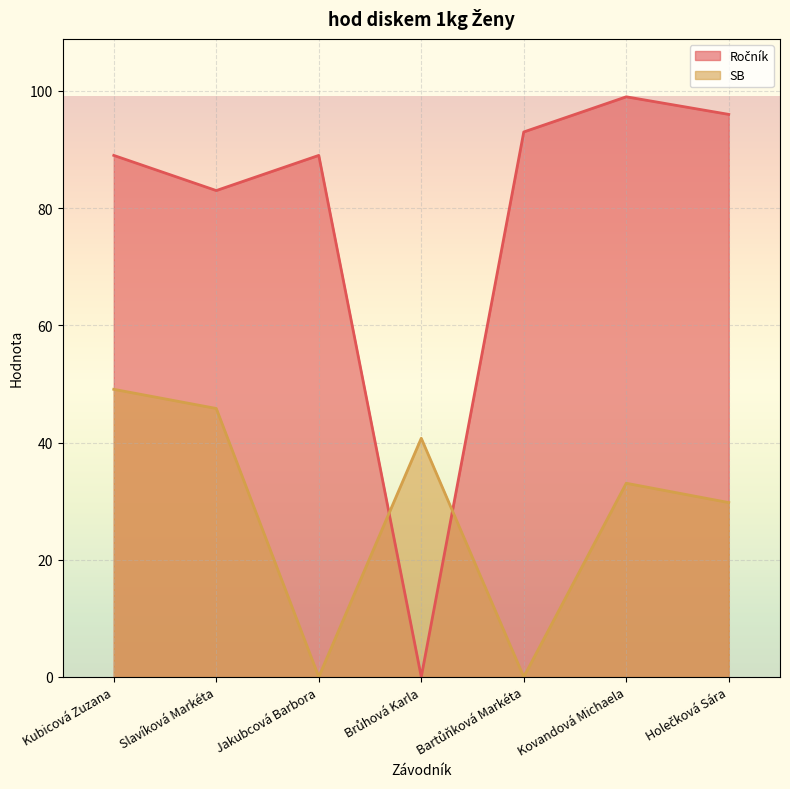

What is the approximate value of SB at Kovandová Michaela?

33.0